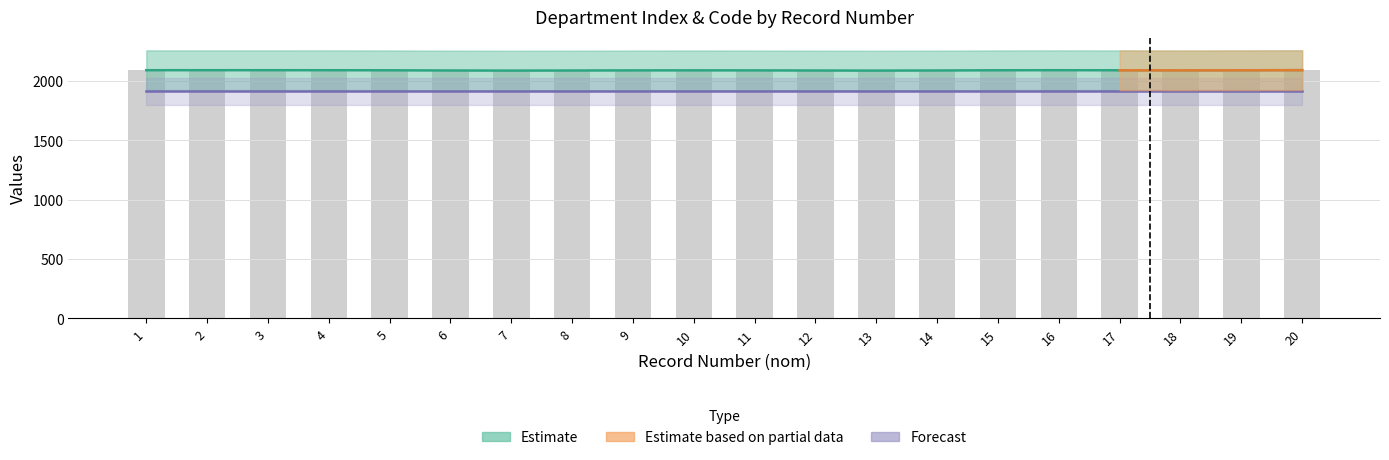

List the labels in order of value, smallest first.

7, 13, 18, 10, 1, 2, 3, 4, 5, 6, 8, 9, 11, 12, 14, 15, 16, 20, 17, 19